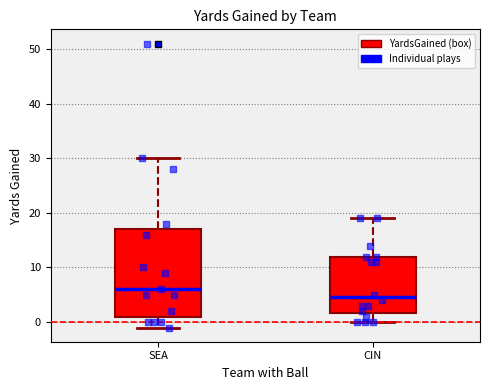

Reading left to right, read every box against the y-axis: the position of its median line, the range the box covers, and the ends of its whiskers. The values are not printed on the chart, so give them approximately, as read against the axis.

SEA: median 6, box 1 to 17, whiskers -1 to 30
CIN: median 5, box 2 to 12, whiskers 0 to 19